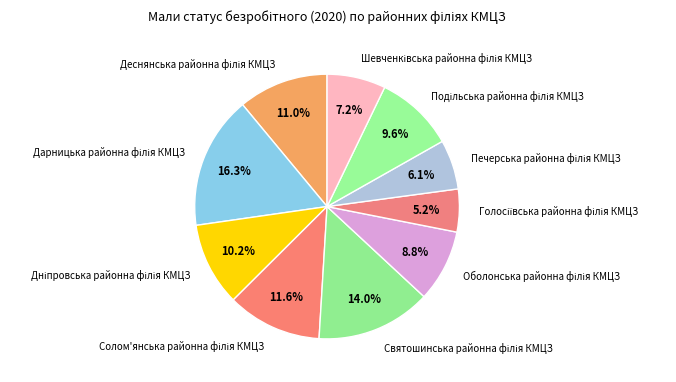

How many segments does this pie chart have?

10